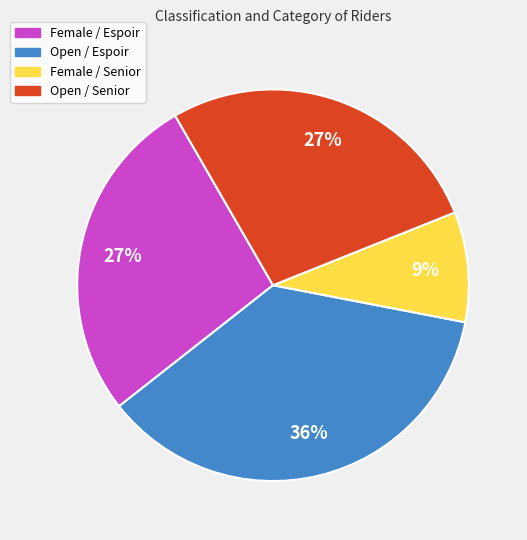

Is there a majority slice in this chart?

No